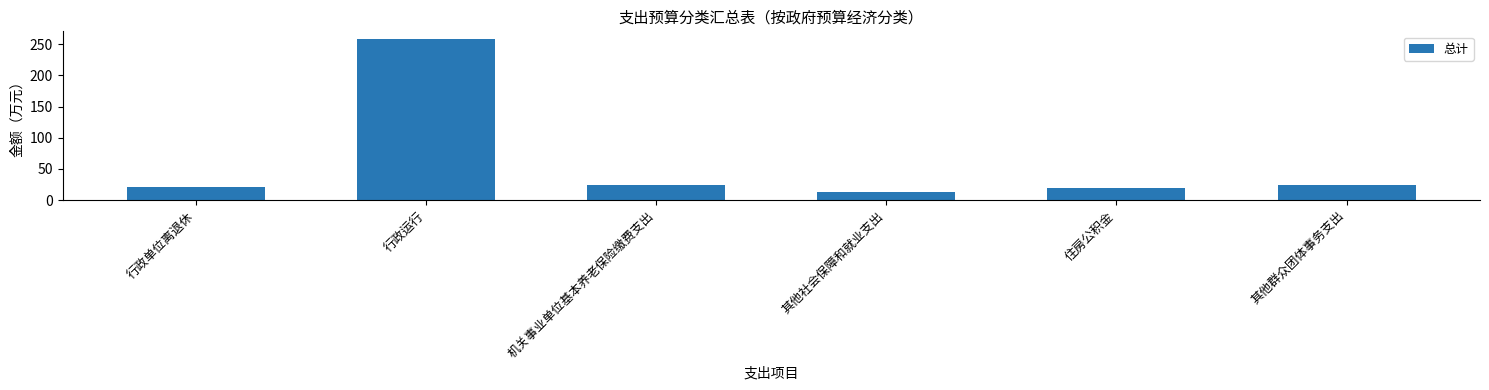

What is the change in value from 机关事业单位基本养老保险缴费支出 to 其他社会保障和就业支出?

-11.5